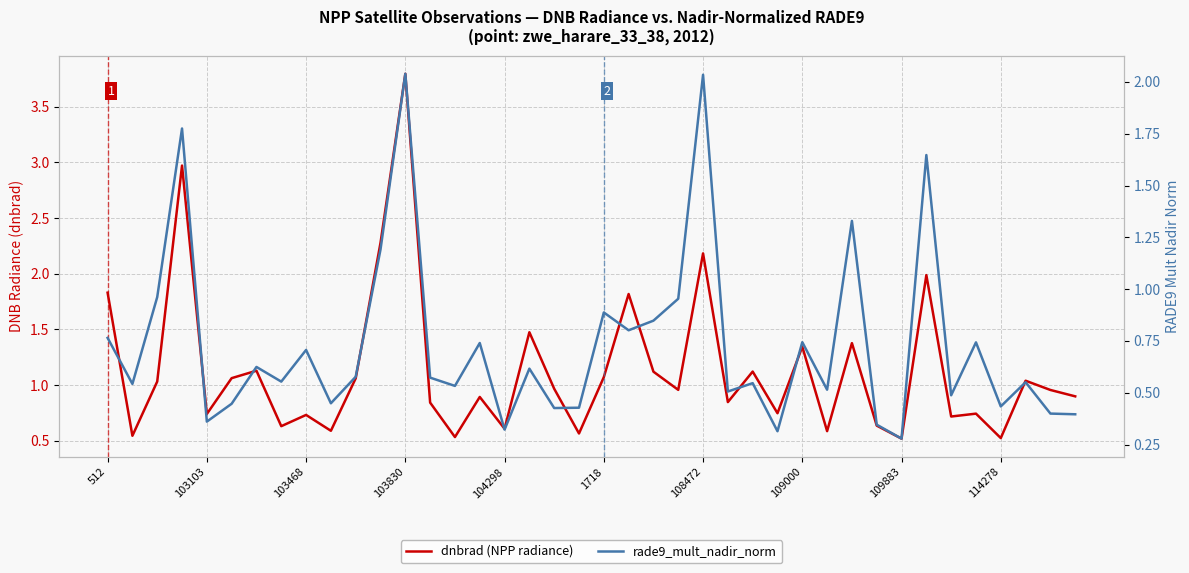

What is the label of the 13th point from the right?

27